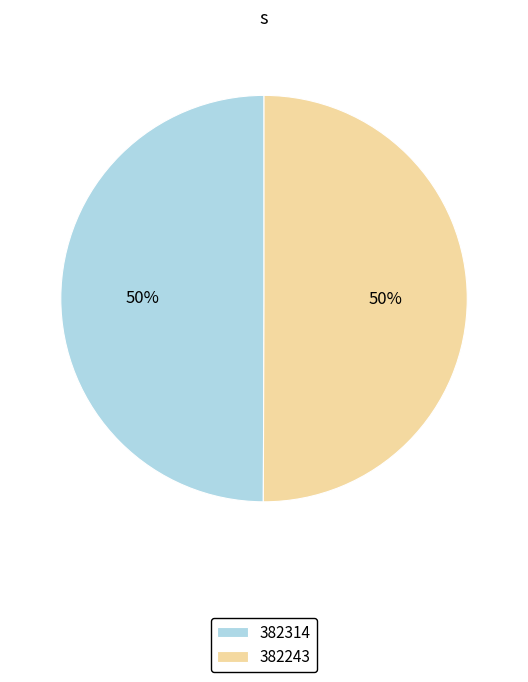

What percentage is the 382243 slice, to the nearest percent?

50%